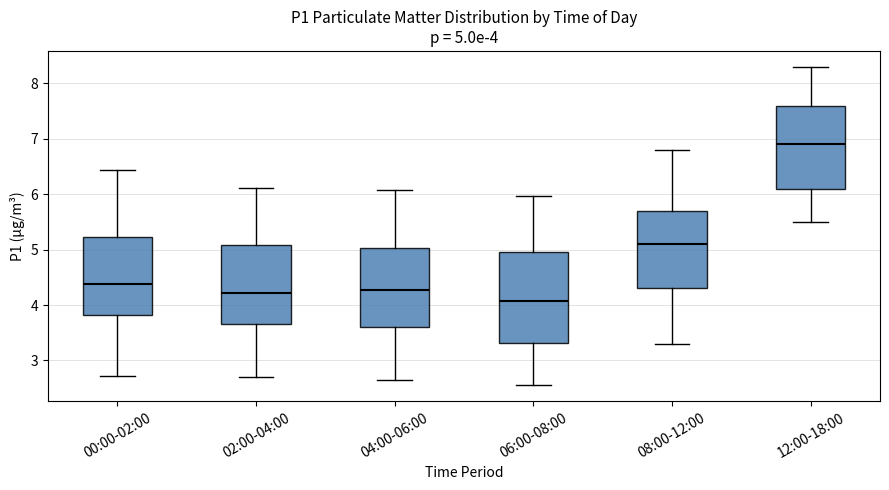

Which box's median line is the highest?

12:00-18:00